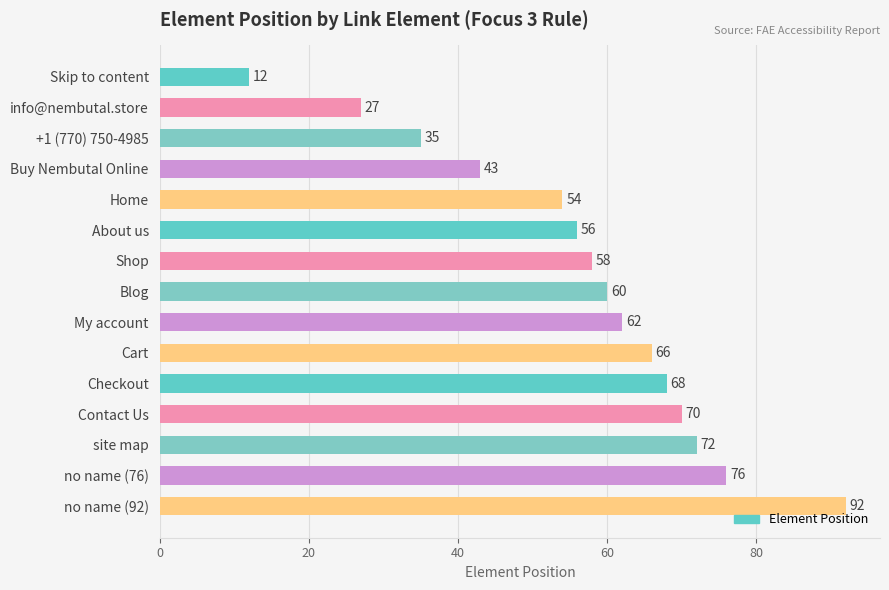

What is the sum of all values?

851